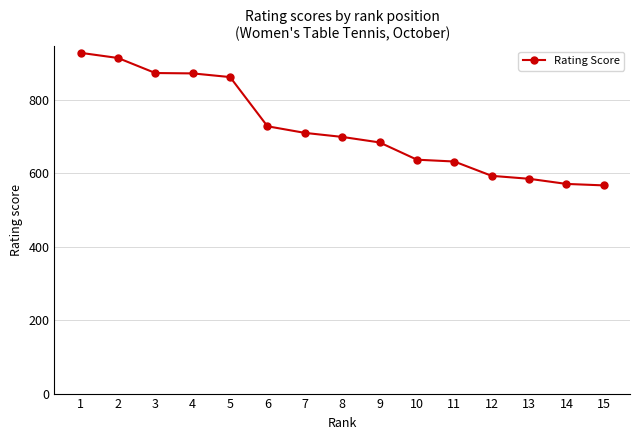

What is the value of the 14th point from the left?

571